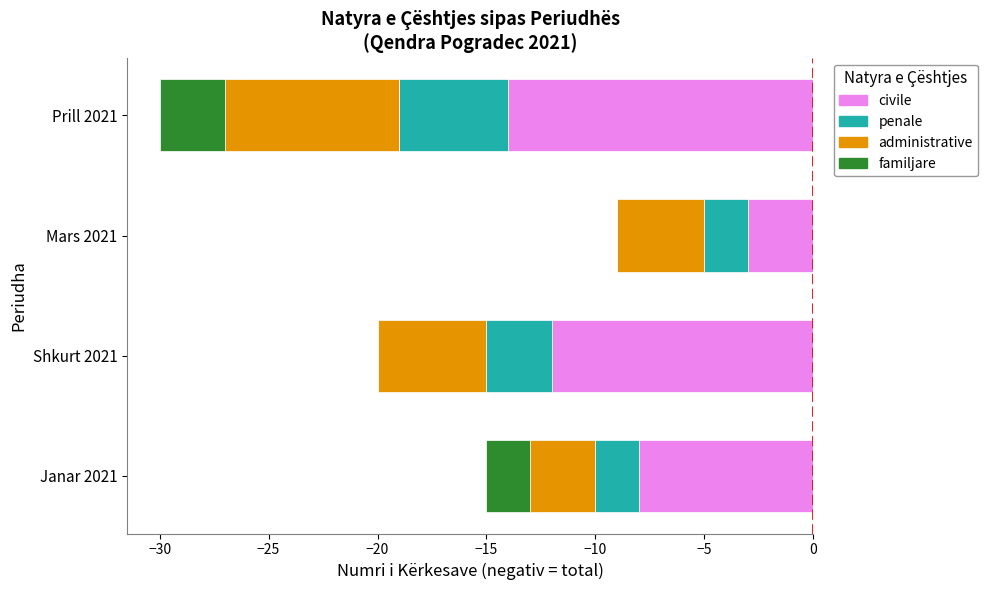

Count the penale values in the range -3 to -2.

3